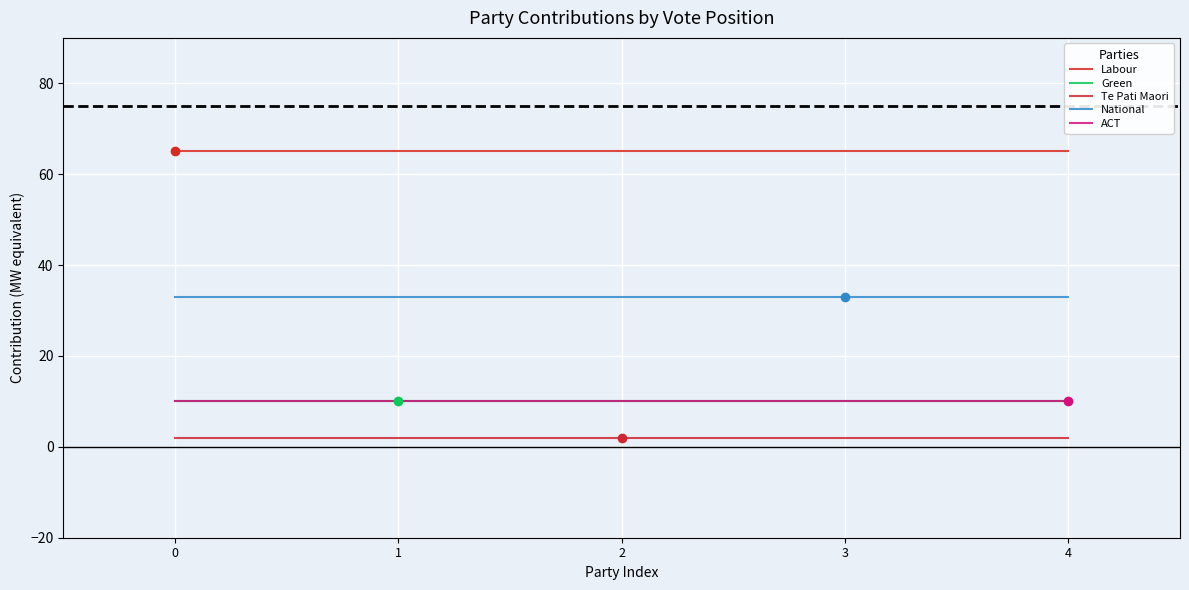

Reading right to left, list all the values displayed in this chart.

Labour: 65	65	65	65	65
Green: 10	10	10	10	10
Te Pati Maori: 2	2	2	2	2
National: 33	33	33	33	33
ACT: 10	10	10	10	10